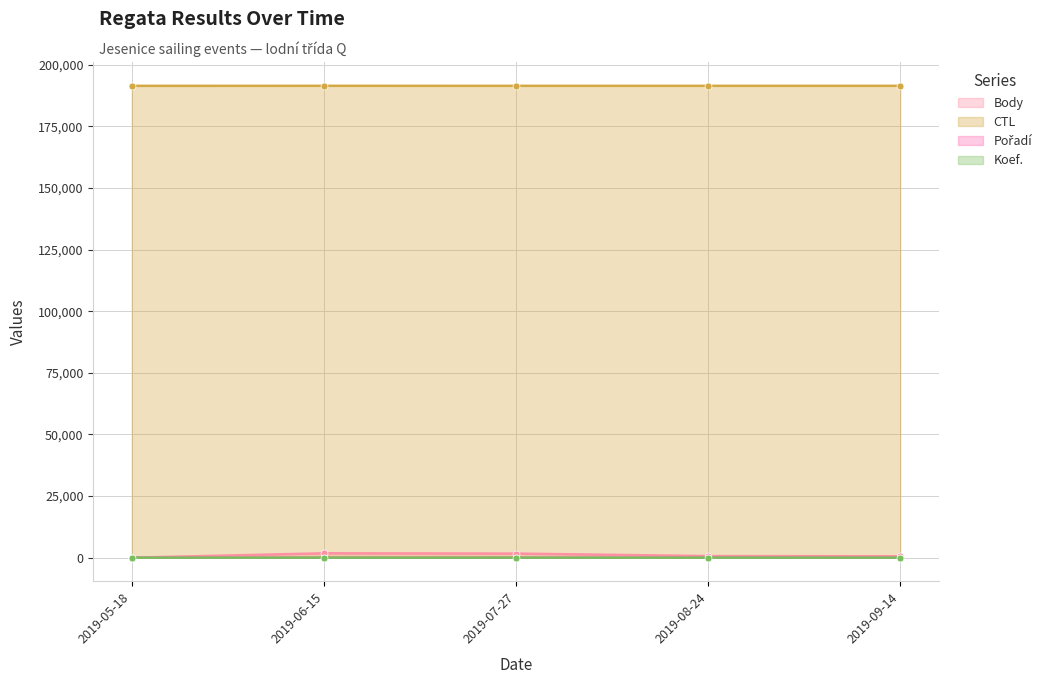

Reading left to right, what are all the values shown in this chart?

Body: 0	1774	1656	645	578
CTL: 191502	191513	191508	191510	191511
Pořadí: 5	5	3	2	4
Koef.: 1	4	2	1	1